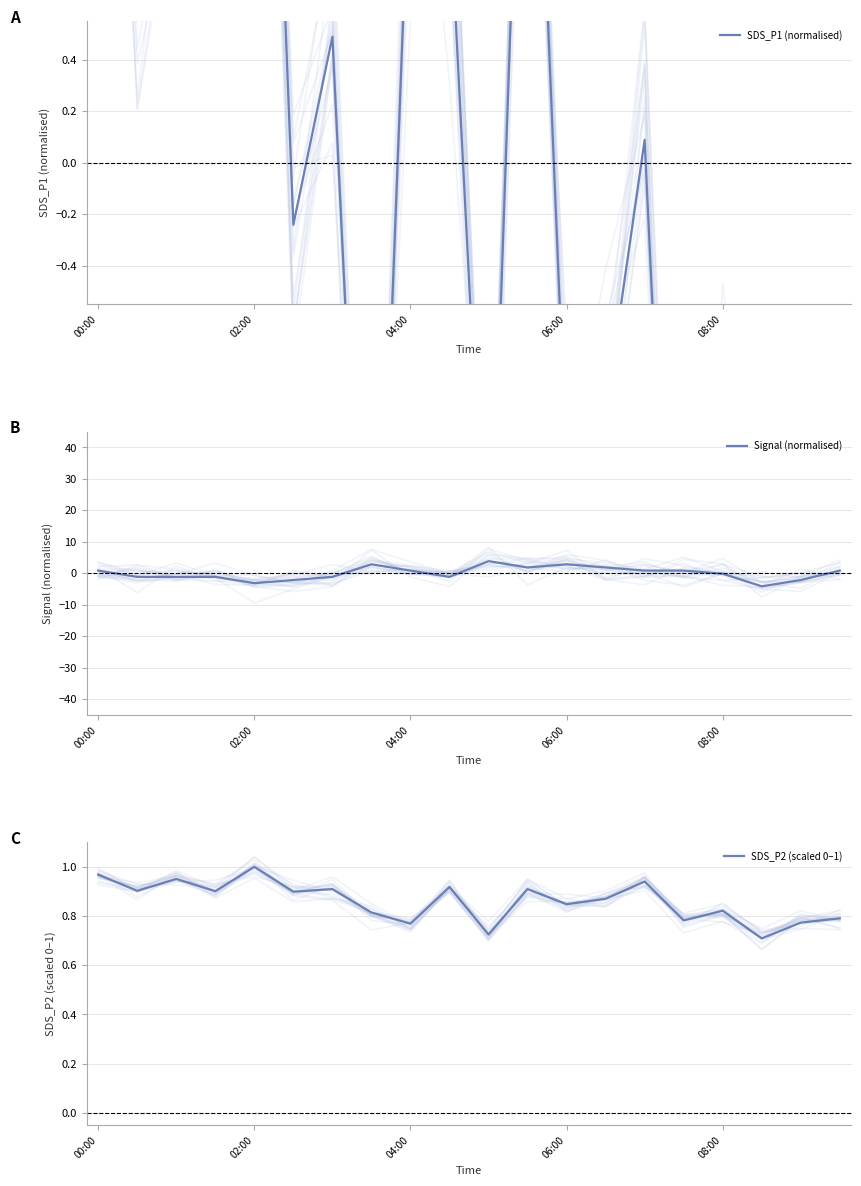

What is the value of the Signal (normalised) point at the 3rd from the left?

-1.2